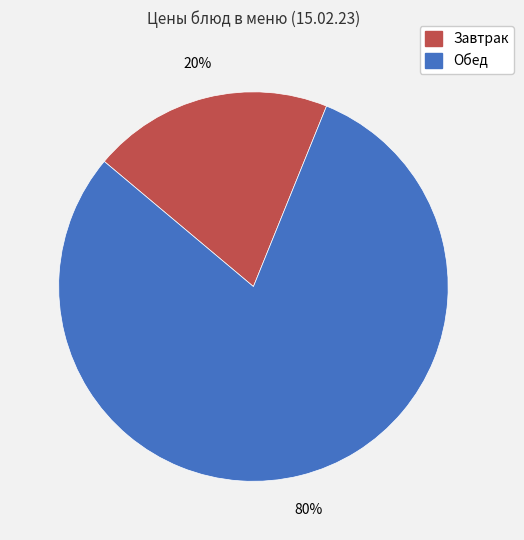

Is there any slice that represents more than half of the pie?

Yes